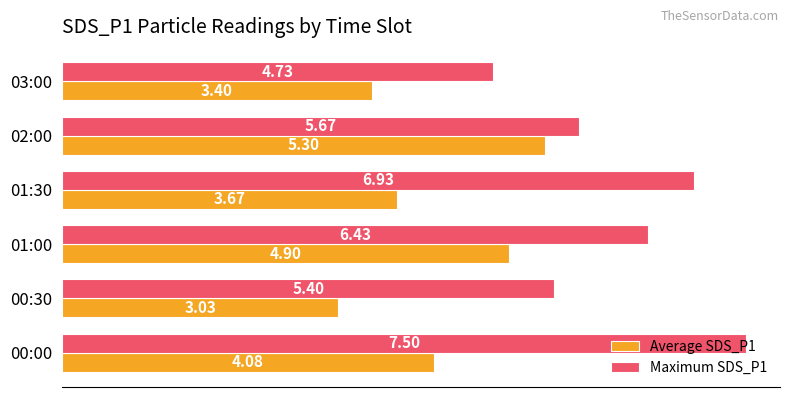

Rank the series by their maximum value, from lowest to highest.

Average SDS_P1, Maximum SDS_P1